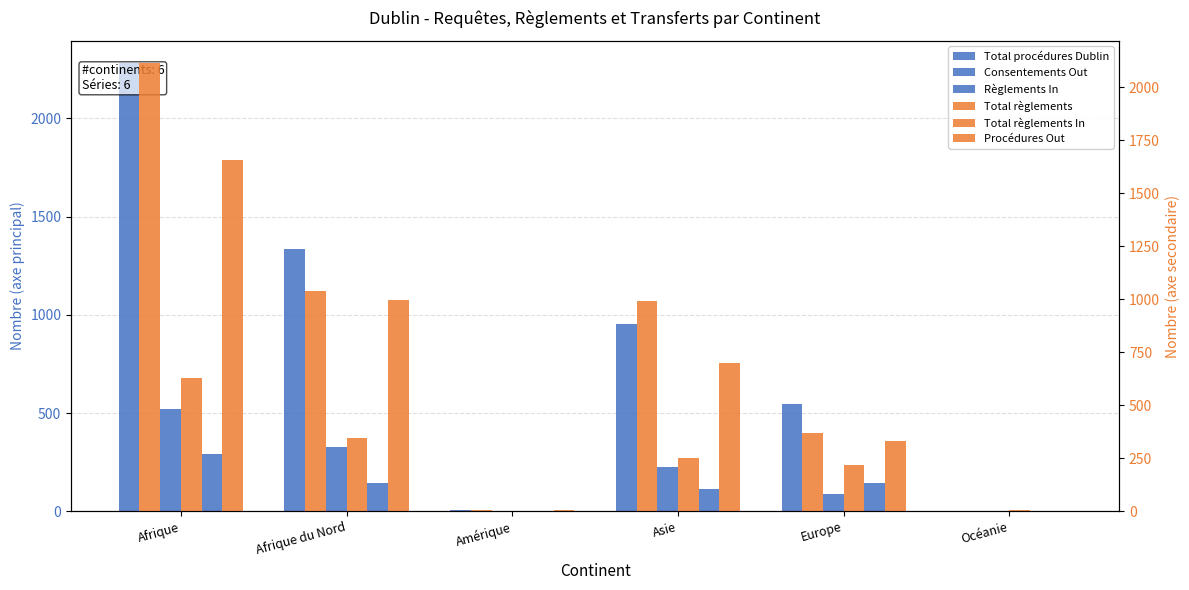

How many bars are there in each group?

6